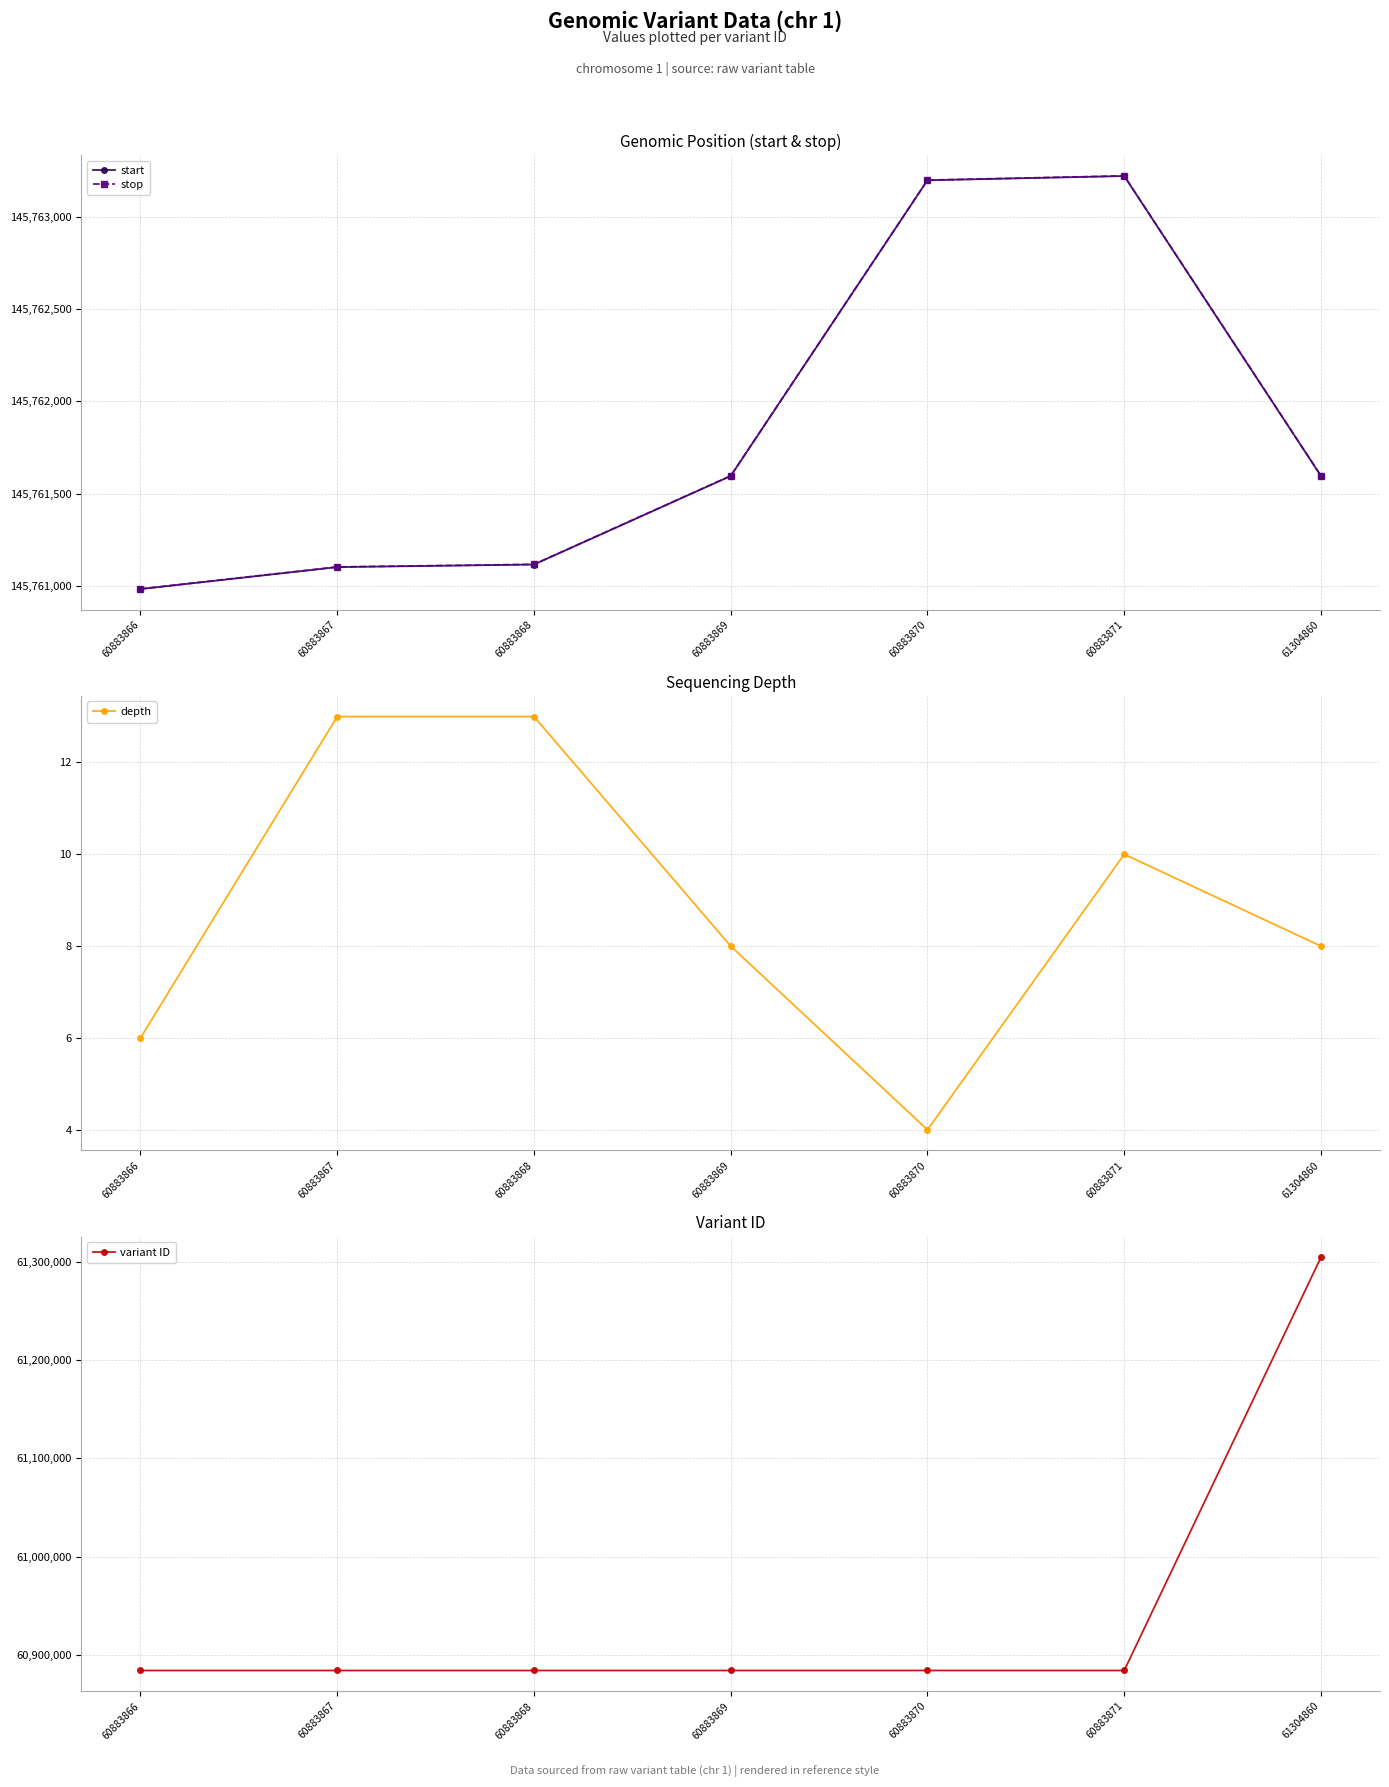

True or false: stop and depth cross at least once.

False